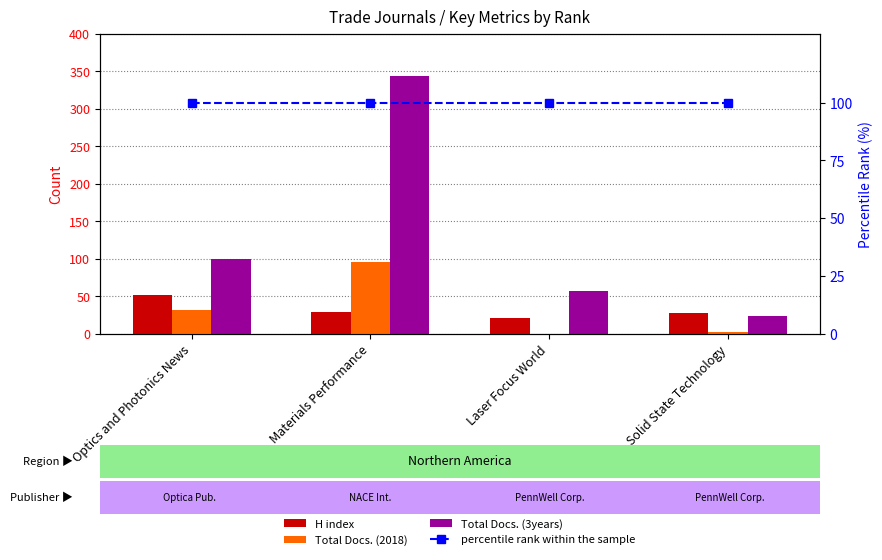

List the series in order of their peak value, lowest first.

H index, Total Docs. (2018), percentile rank within the sample, Total Docs. (3years)